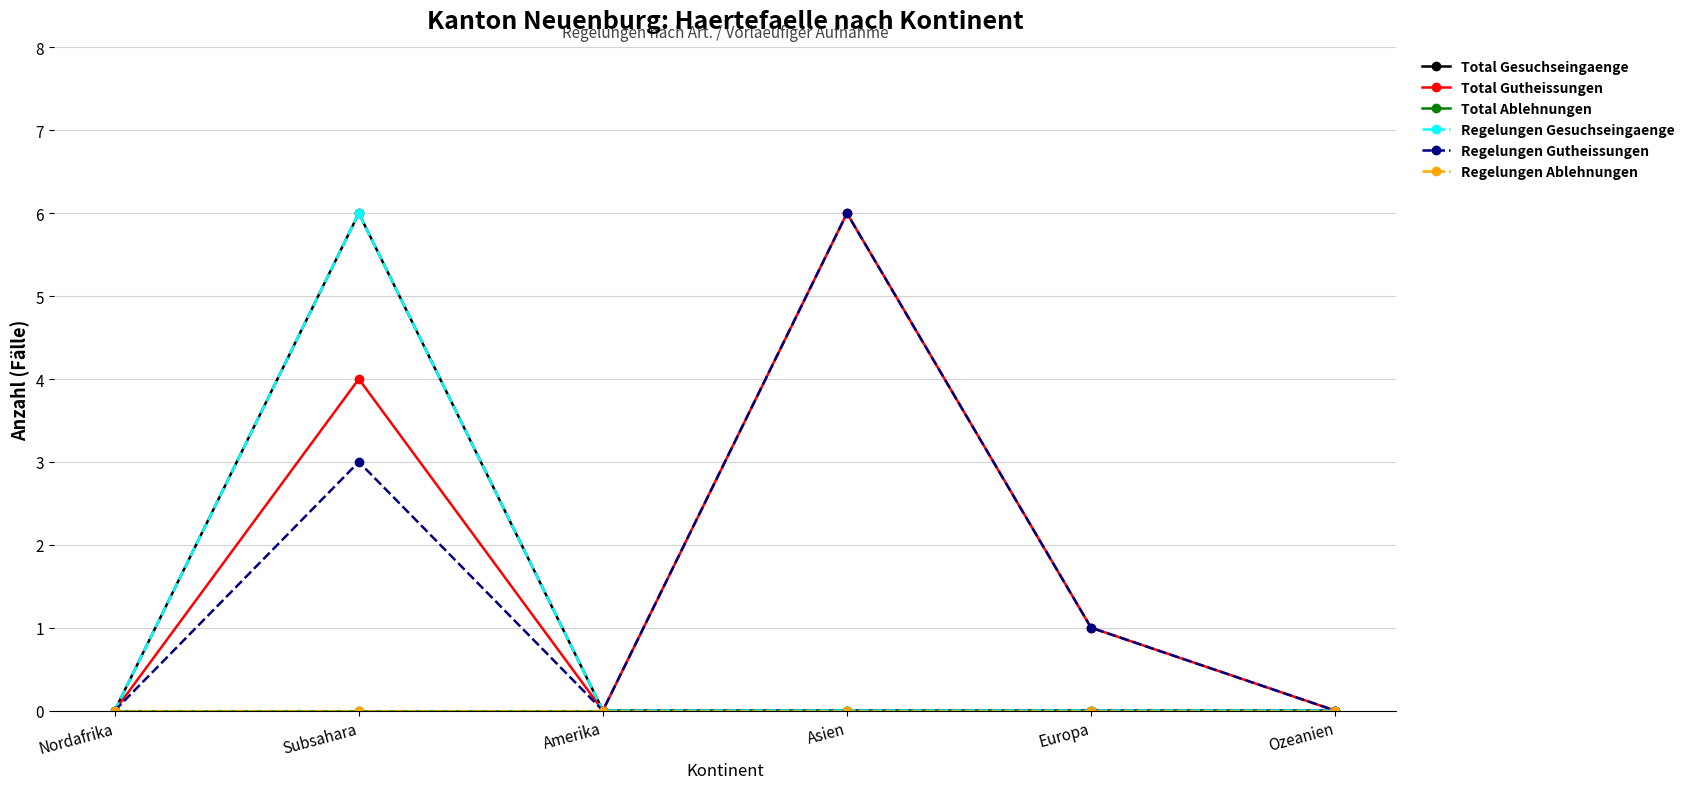

Reading right to left, what are all the values shown in this chart?

Total Gesuchseingaenge: 0	0	0	0	6	0
Total Gutheissungen: 0	1	6	0	4	0
Total Ablehnungen: 0	0	0	0	0	0
Regelungen Gesuchseingaenge: 0	0	0	0	6	0
Regelungen Gutheissungen: 0	1	6	0	3	0
Regelungen Ablehnungen: 0	0	0	0	0	0